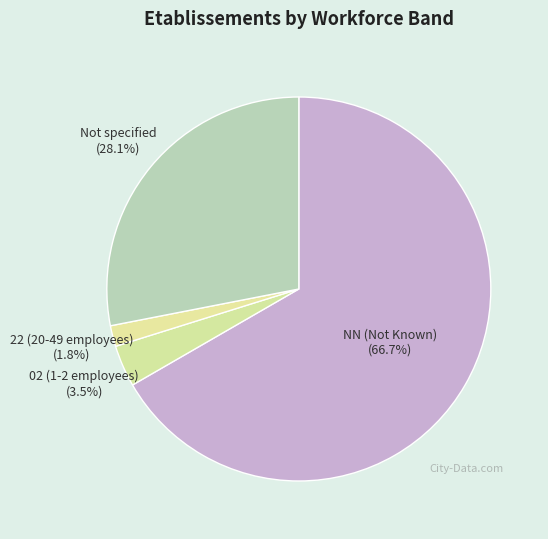

Which category has the smallest portion of the pie?

22 (20-49 employees)